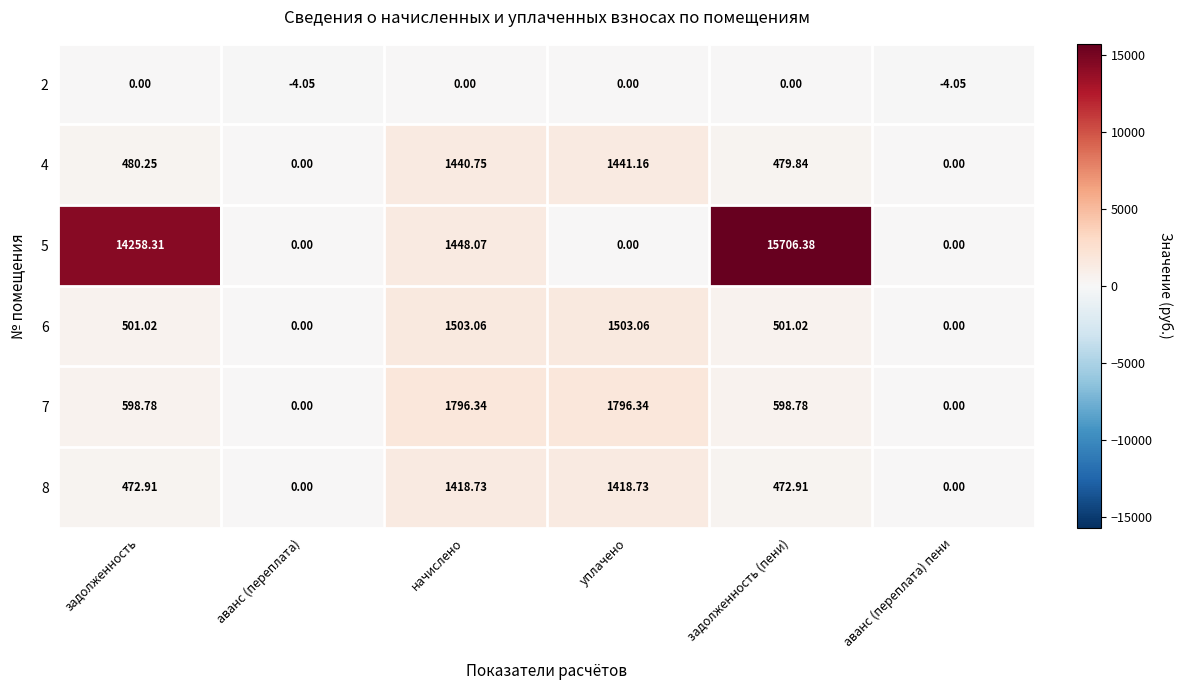

Is the value of 5 at аванс (переплата) greater than the value of 6 at уплачено?

No